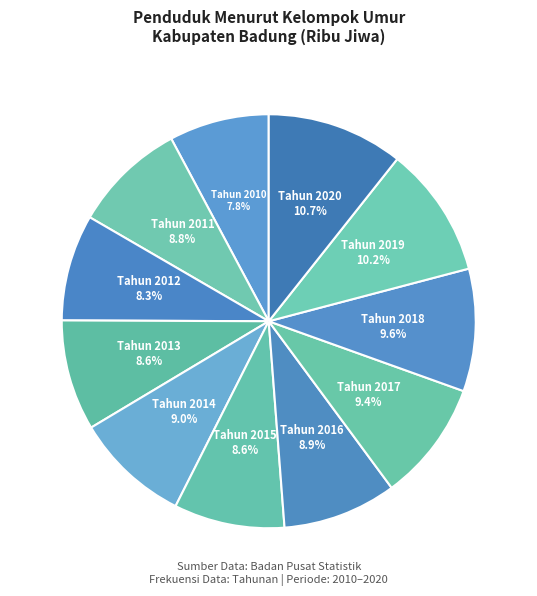

What percentage is the Tahun 2019 slice, to the nearest percent?

10%